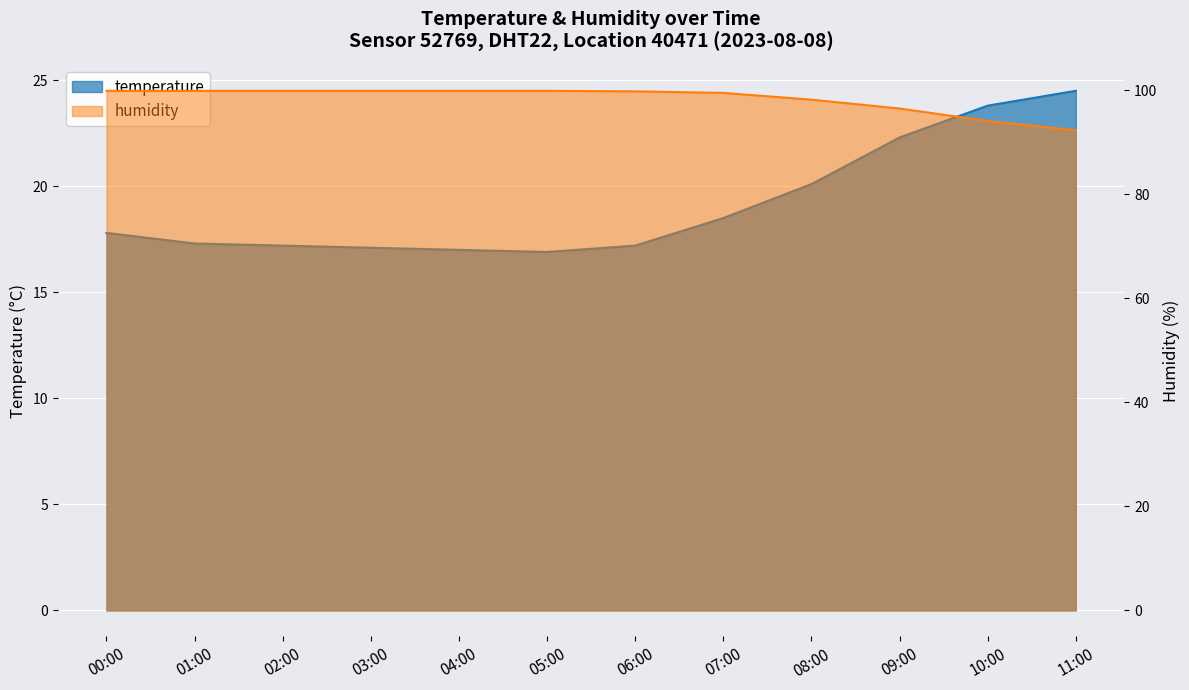

Which series has the largest total across all categories?

humidity